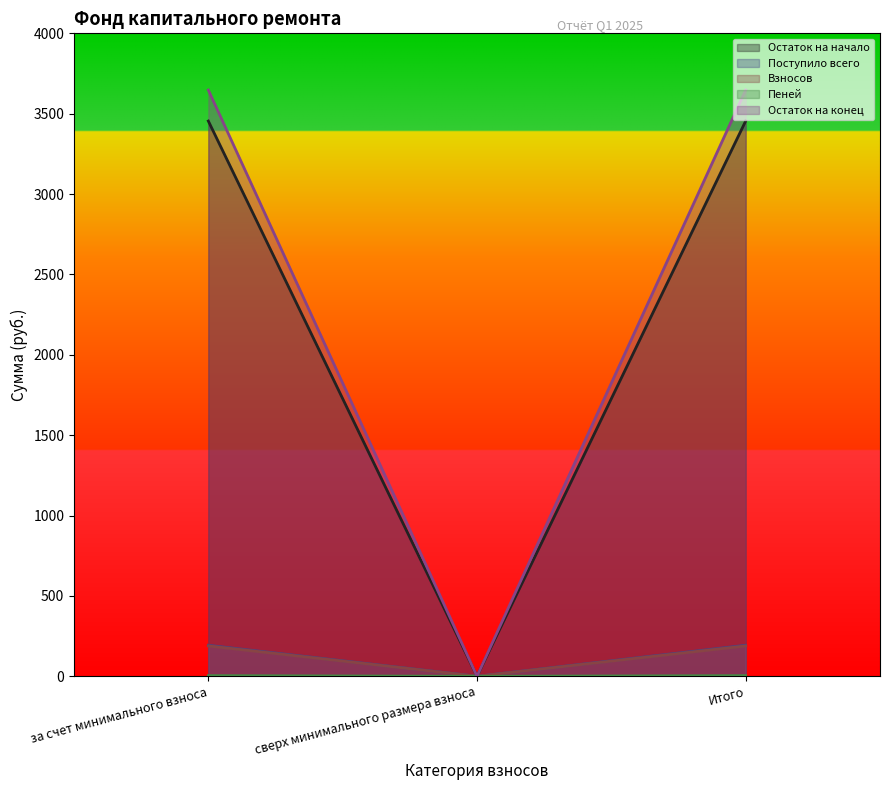

Which category has the lowest value across all series?

сверх минимального размера взноса